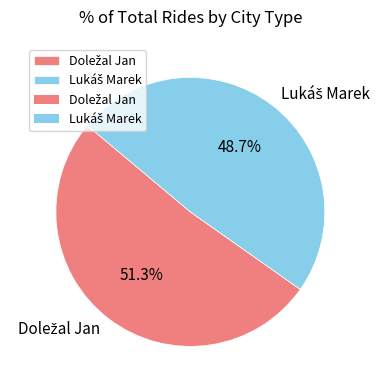

Is there a majority slice in this chart?

Yes